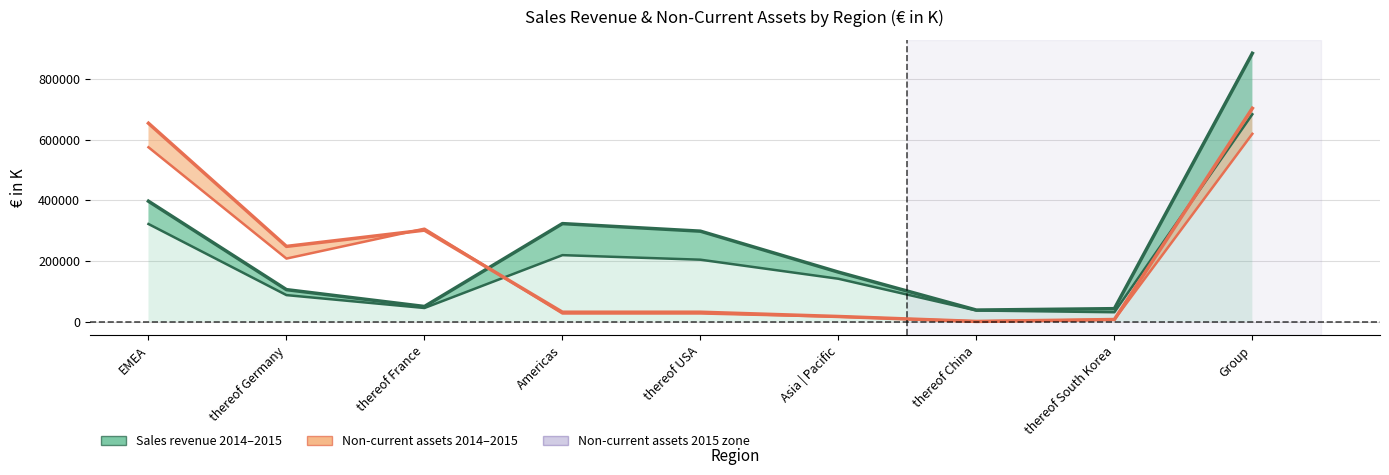

What is the average value of the Non-current assets 2014 series?

198838